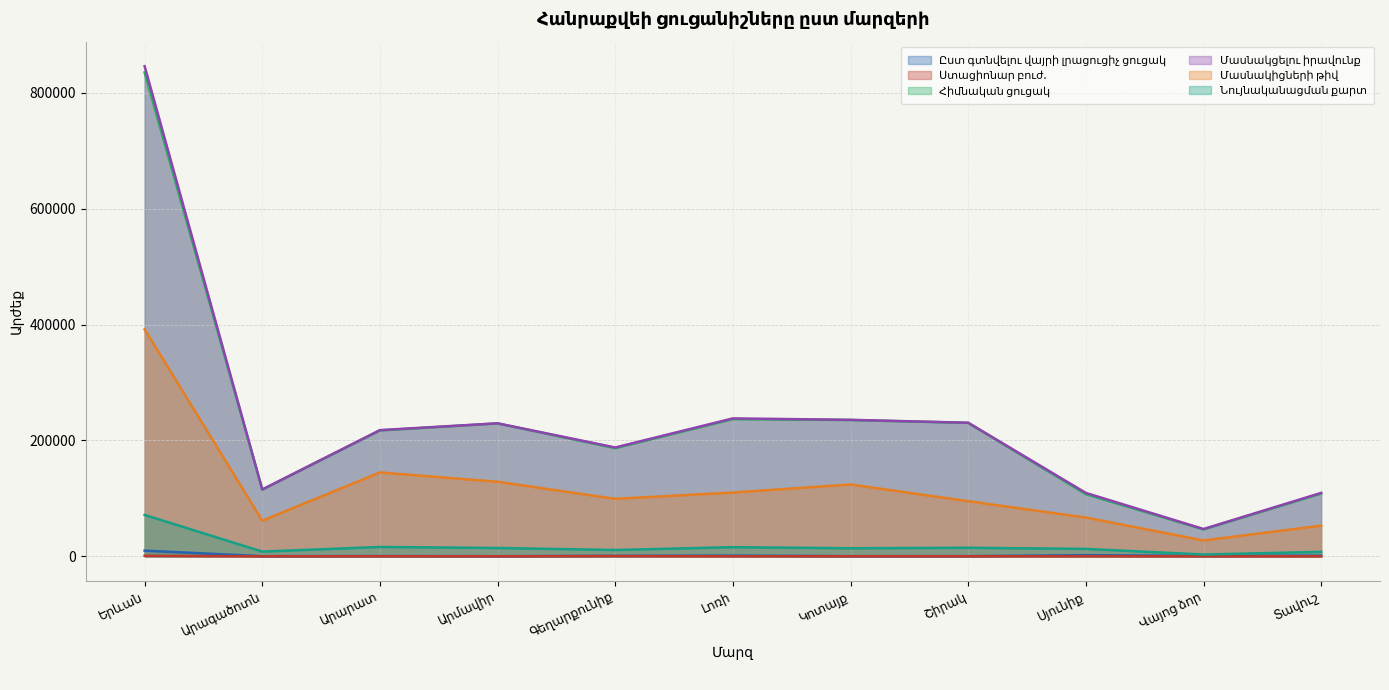

True or false: Հիմնական ցուցակ and Ստացիոնար բուժ. intersect in this chart.

False